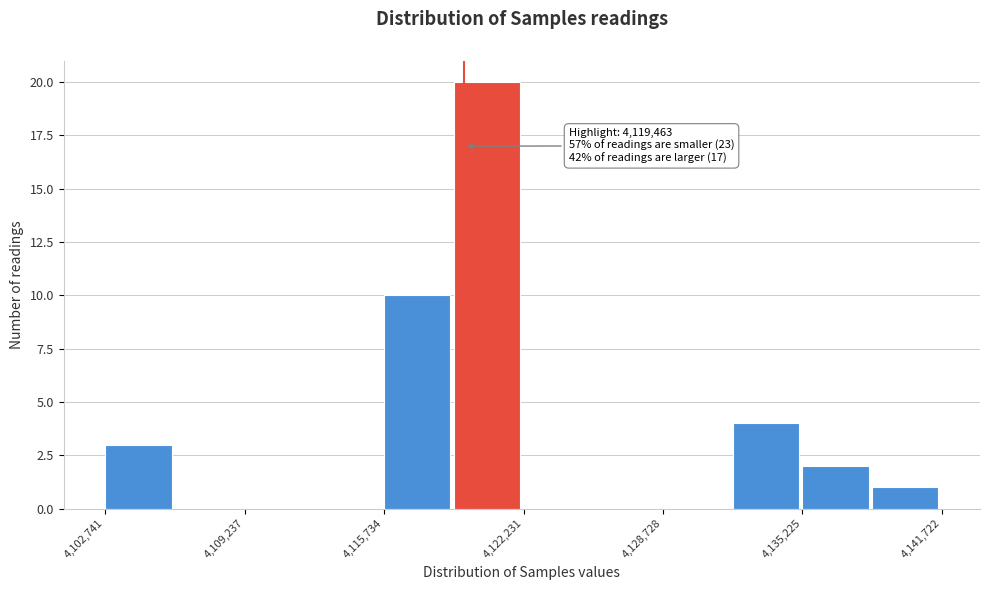

Around what value on the x-axis is the tallest bar? Give the approximate position of its centre, as read against the axis.

4121000